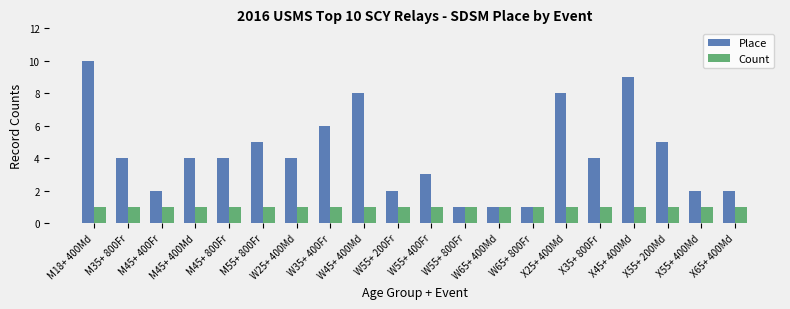

What is the lowest value of the Count series?

1